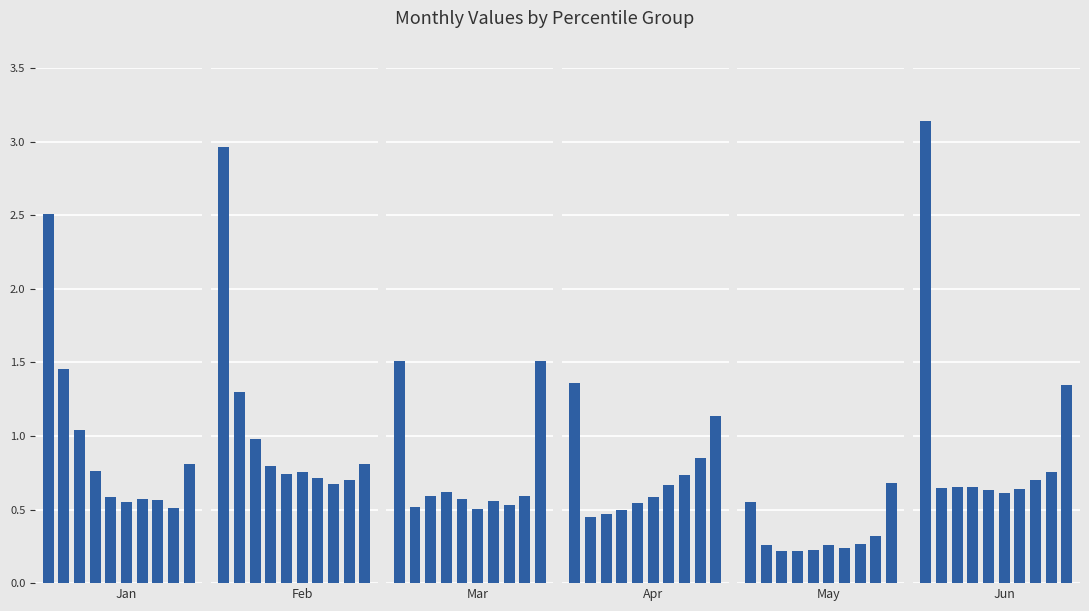

Rank the series at 2 from lowest to highest value.

May, Apr, Mar, Jun, Feb, Jan